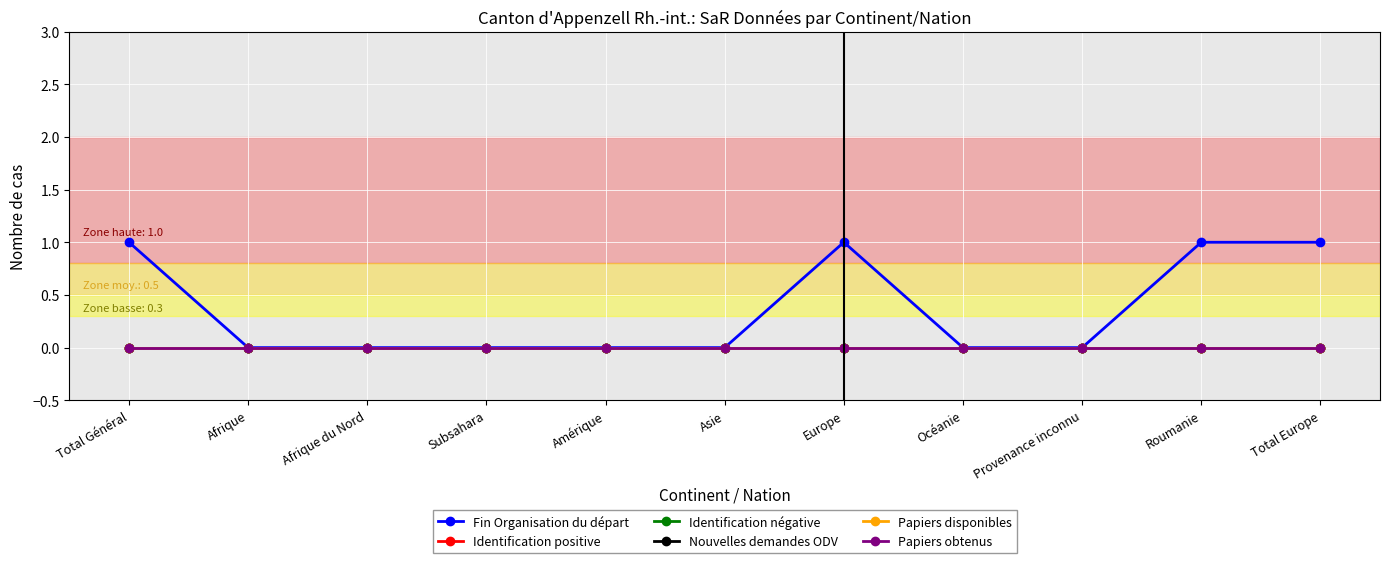

Does the chart have visible grid lines?

Yes